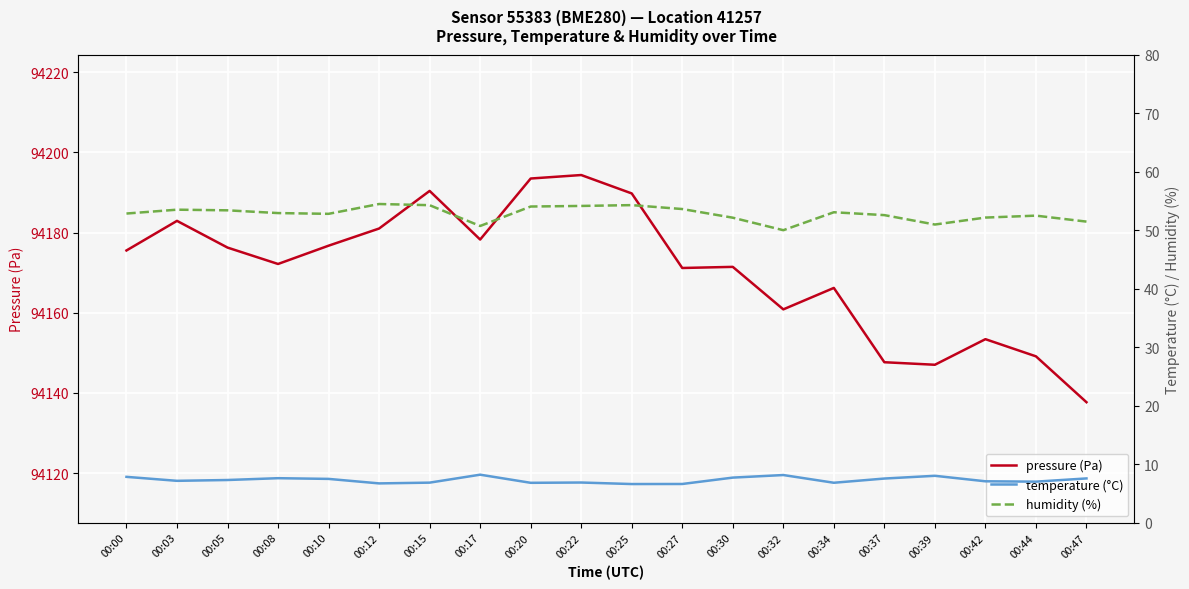

Reading left to right, what are all the values shown in this chart?

pressure (Pa): 94175.5	94182.9	94176.2	94172.2	94176.7	94181.0	94190.4	94178.2	94193.5	94194.3	94189.8	94171.2	94171.4	94160.8	94166.2	94147.7	94147.0	94153.4	94149.1	94137.7
temperature (°C): 7.8	7.1	7.3	7.6	7.5	6.7	6.8	8.2	6.8	6.8	6.6	6.6	7.7	8.1	6.8	7.5	8.0	7.0	7.0	7.5
humidity (%): 52.8	53.5	53.4	52.9	52.8	54.5	54.3	50.7	54.0	54.1	54.3	53.6	52.1	50.0	53.1	52.6	51.0	52.1	52.5	51.5